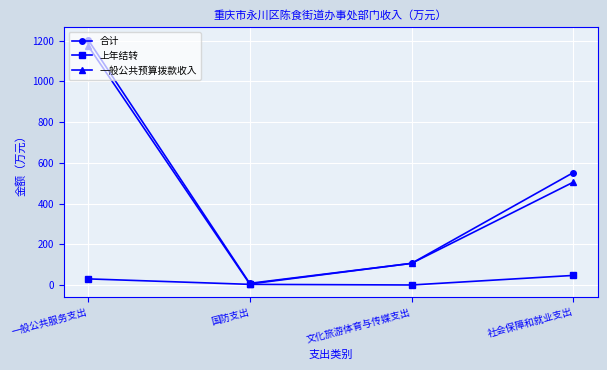

In 合计, how many points are lower than both neighbors (excluding endpoints)?

1